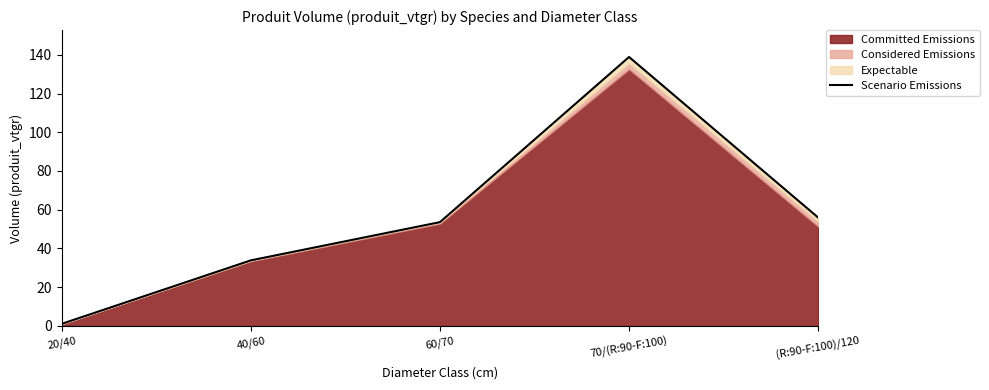

Reading left to right, extract all data points from this chart.

20/40=1.1	40/60=33.9	60/70=53.6	70/(R:90-F:100)=138.9	(R:90-F:100)/120=56.0